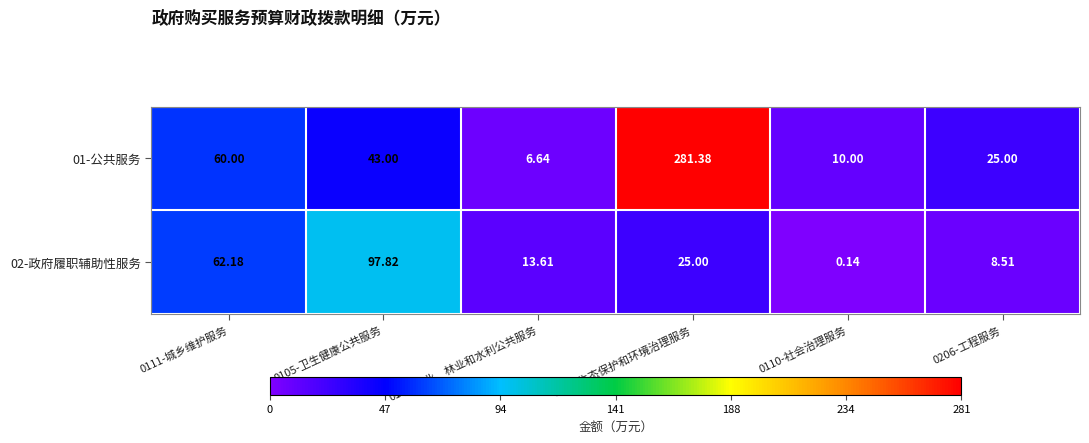

At how many categories does at least one series exceed 90?

2